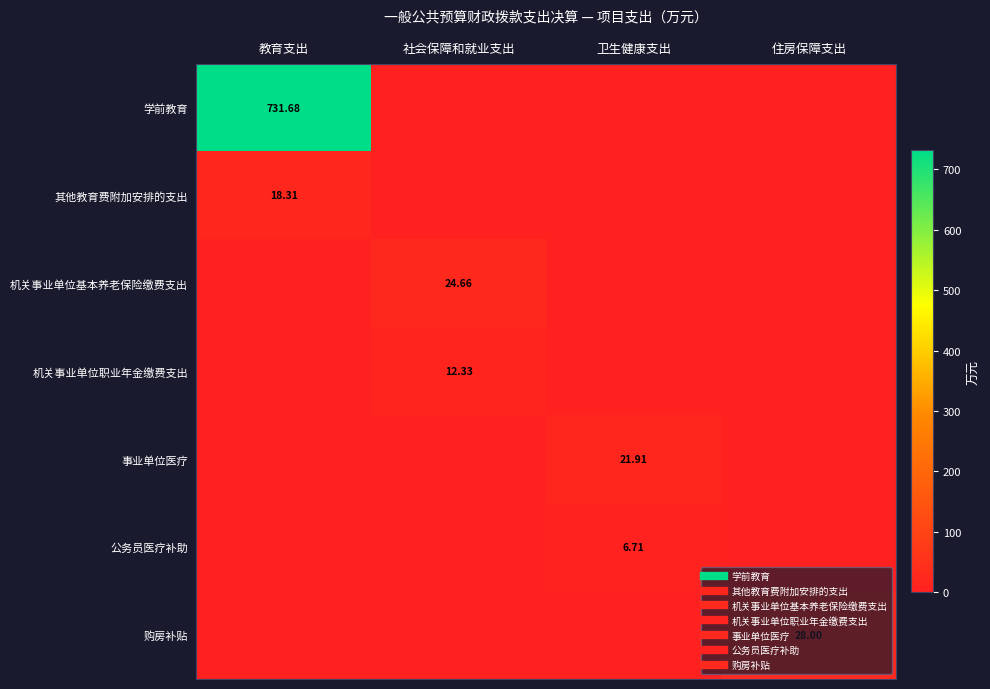

True or false: 购房补贴 has a value of 19.2 at 住房保障支出.

False